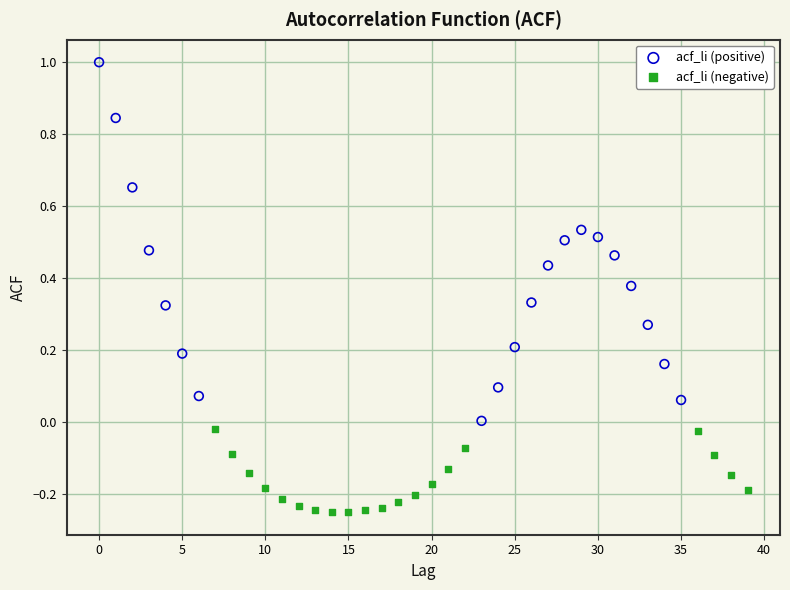

What are all the series names shown in the legend?

acf_li (positive), acf_li (negative)